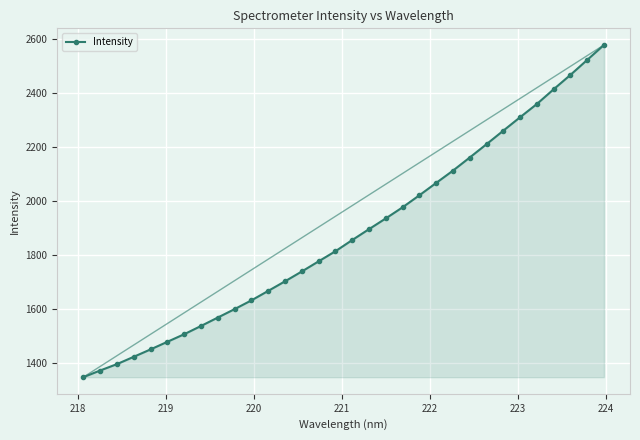

What is the smallest value displayed?

1346.2